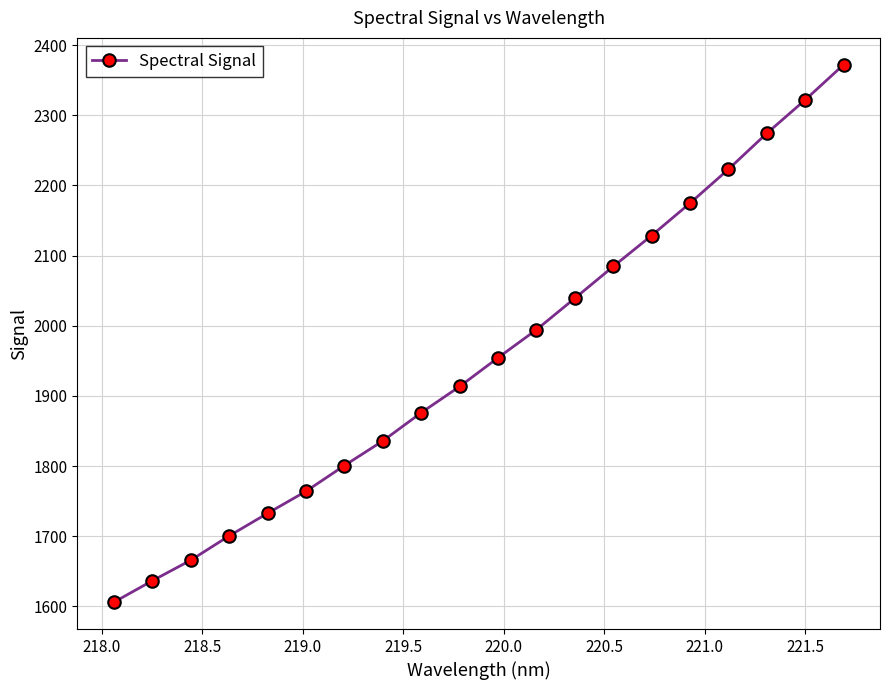

How many lines are shown in the chart?

1